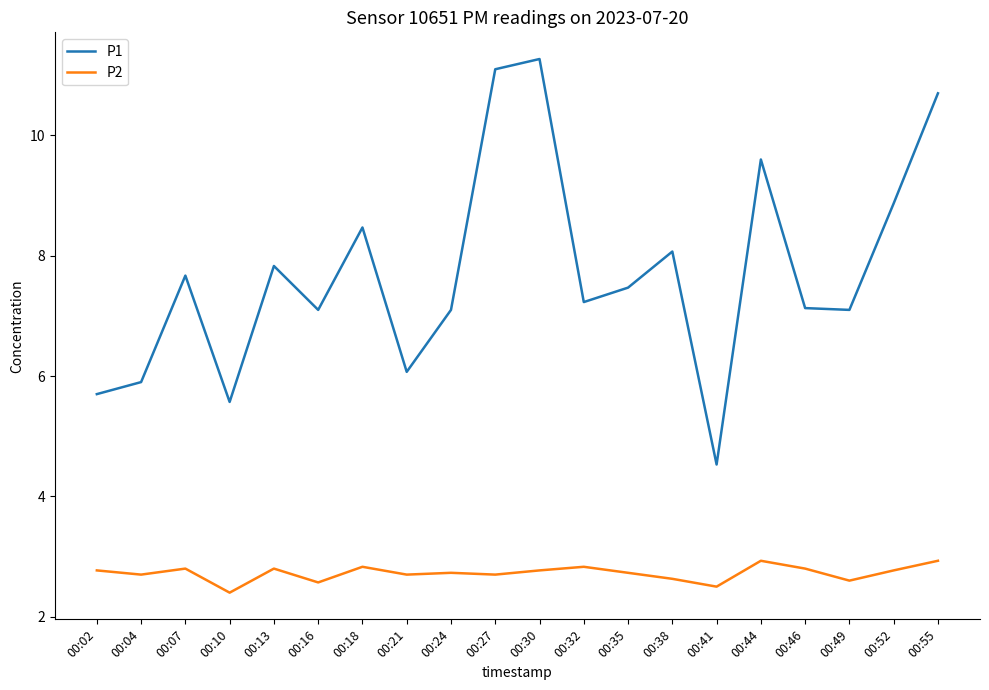

Which series changed the most between 00:21 and 00:46?

P1